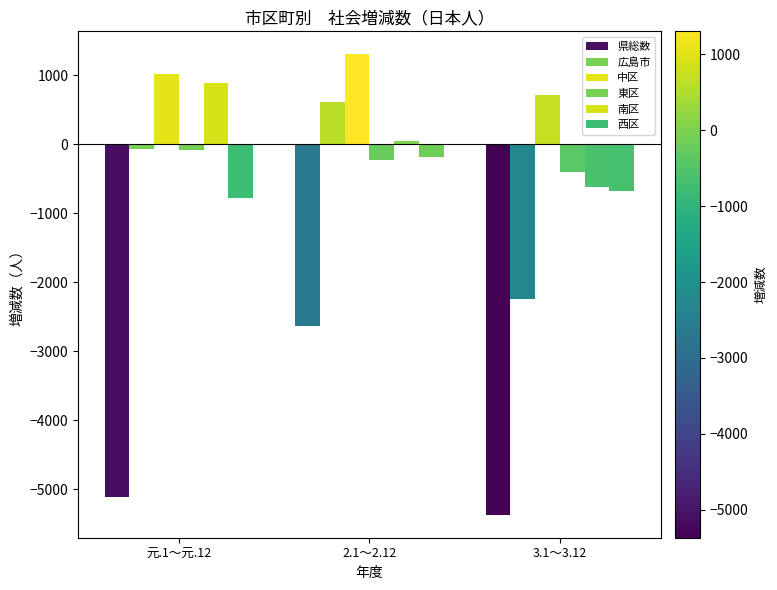

What is the label of the 3rd bar from the right?

元.1～元.12